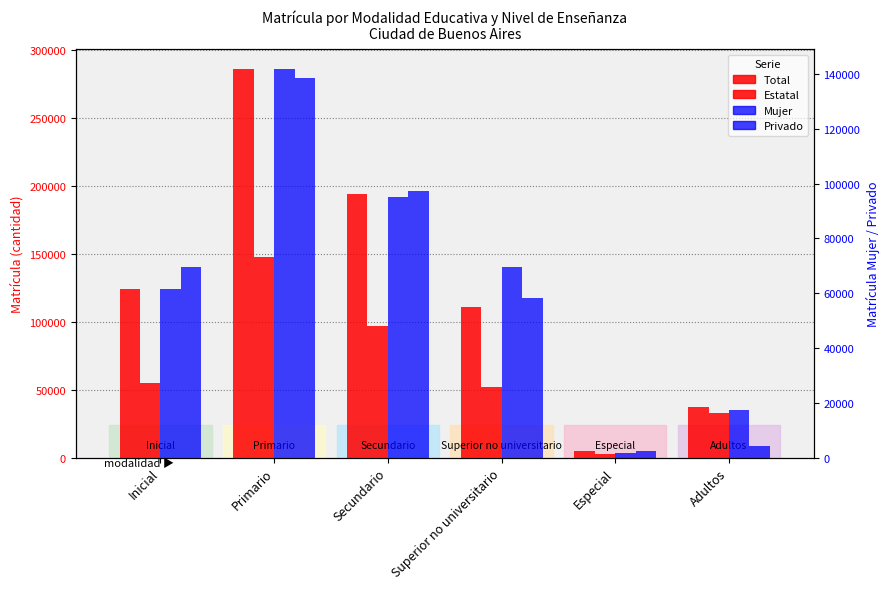

How many bars are there in each group?

4